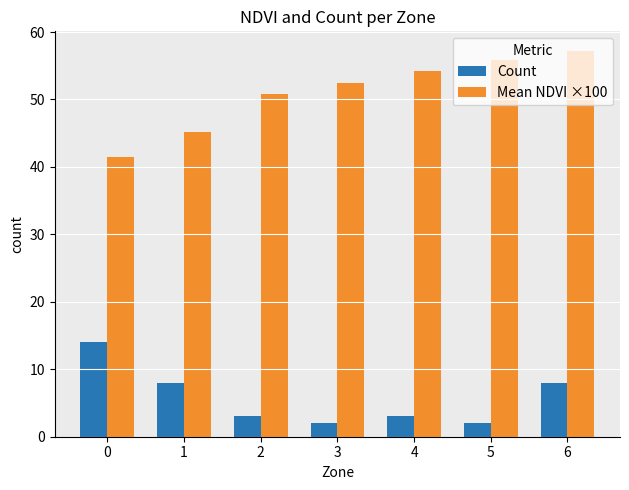

Which category has the highest value across all series?

6